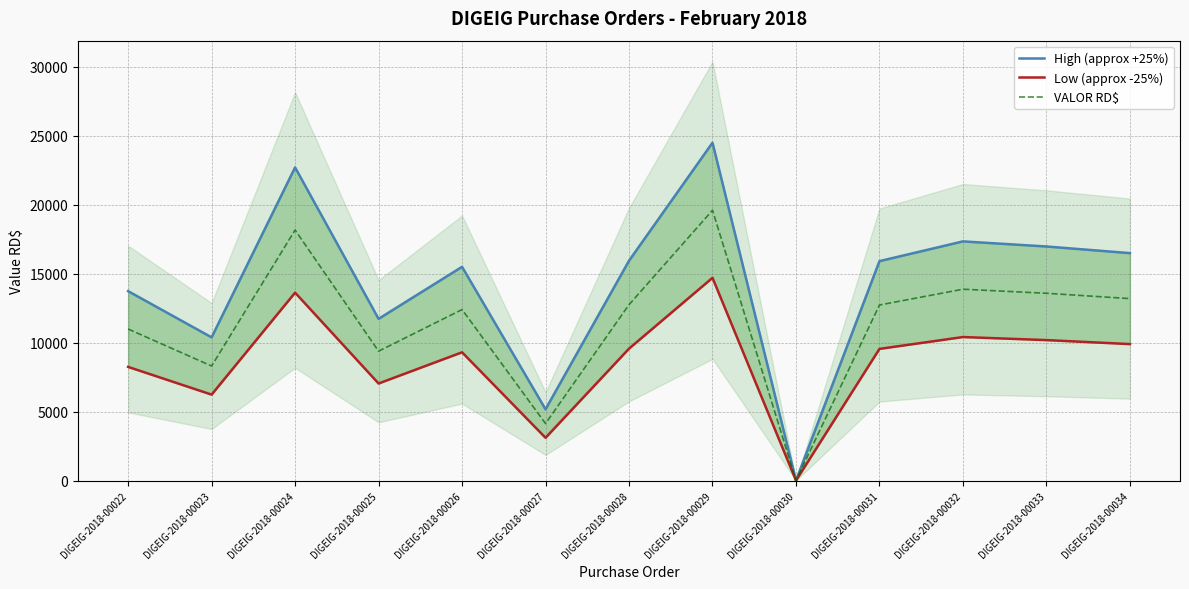

Which series has the largest total across all categories?

High (approx +25%)